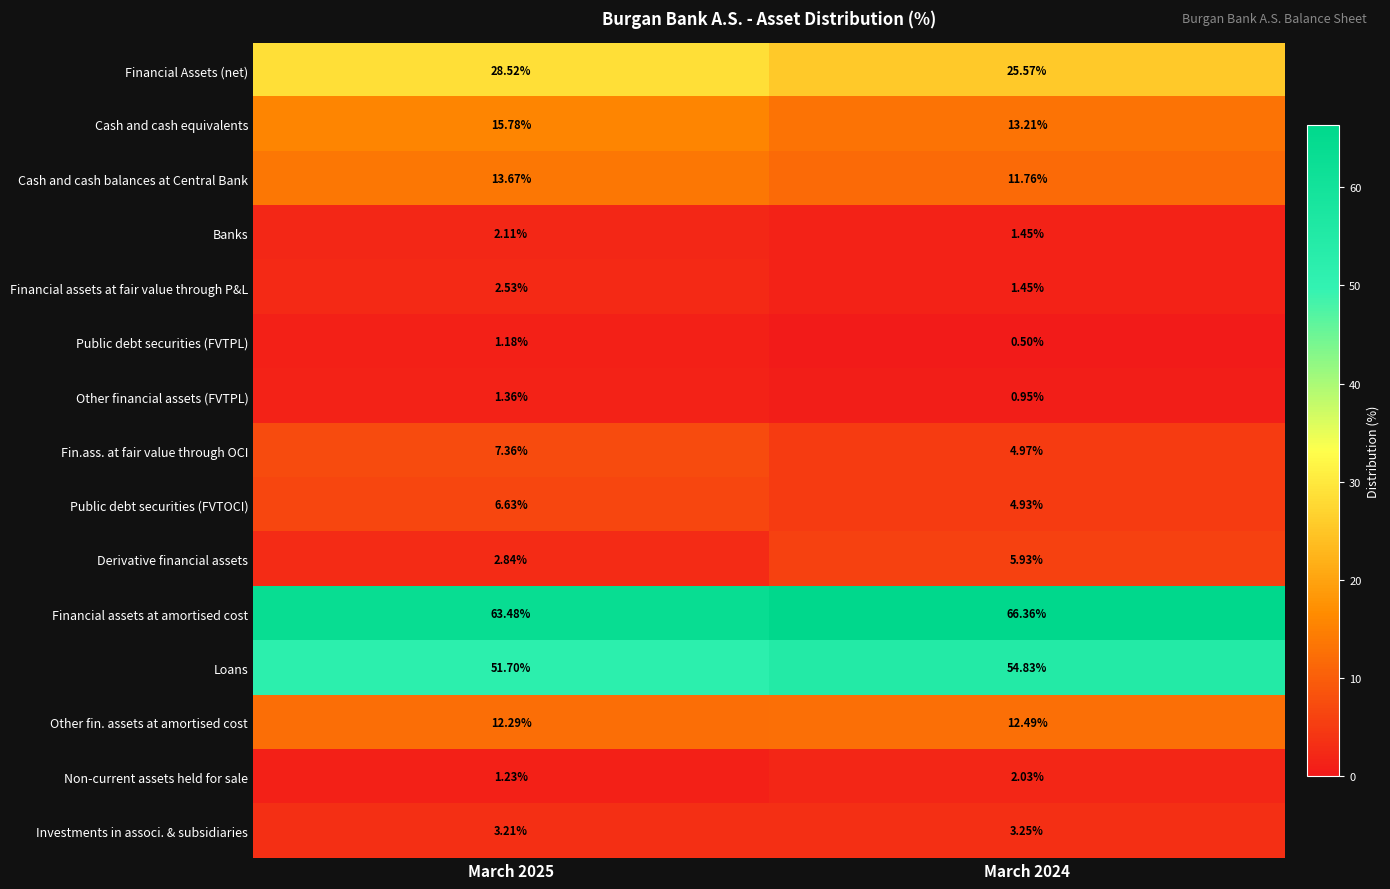

What is the difference between the highest and lowest values at March 2024?

65.9